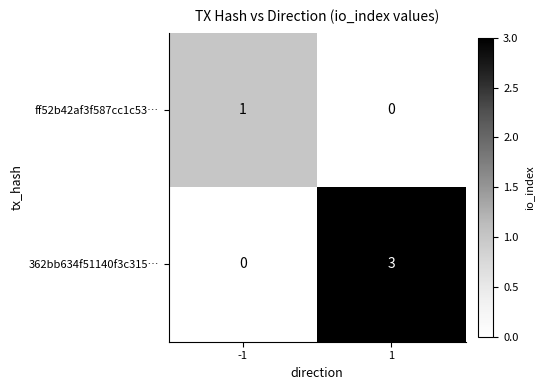

What is the sum of all 362bb634f51140f3c315… values?

3